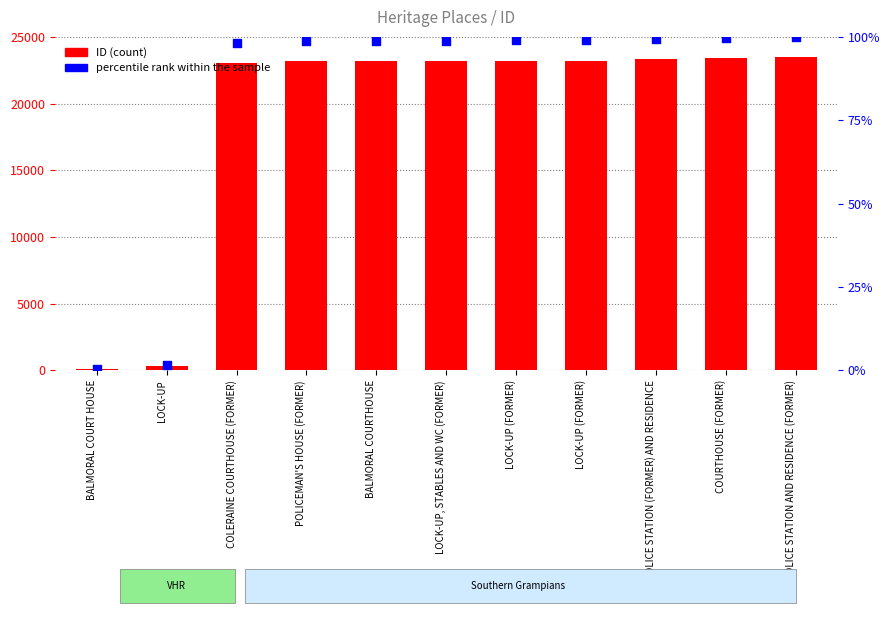

Is the value of ID at BALMORAL COURT HOUSE greater than the value of percentile rank within the sample at LOCK-UP?

Yes